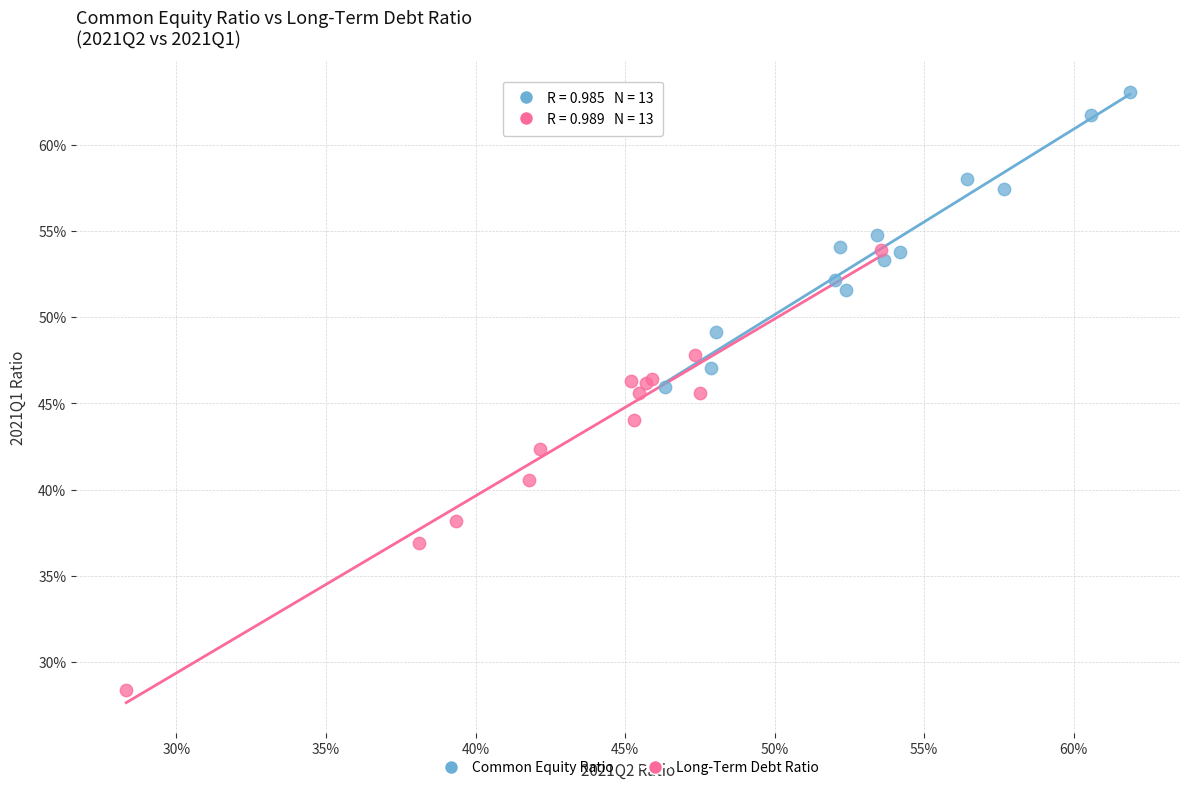

What are all the series names shown in the legend?

Common Equity Ratio, Long-Term Debt Ratio